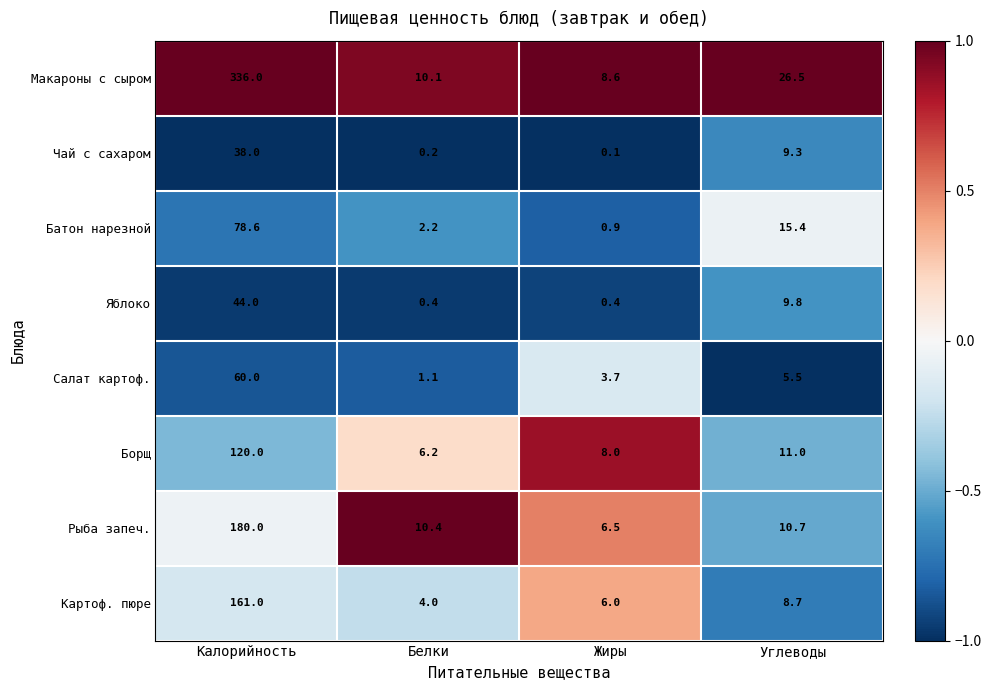

What is the maximum value shown in the chart?

336.0